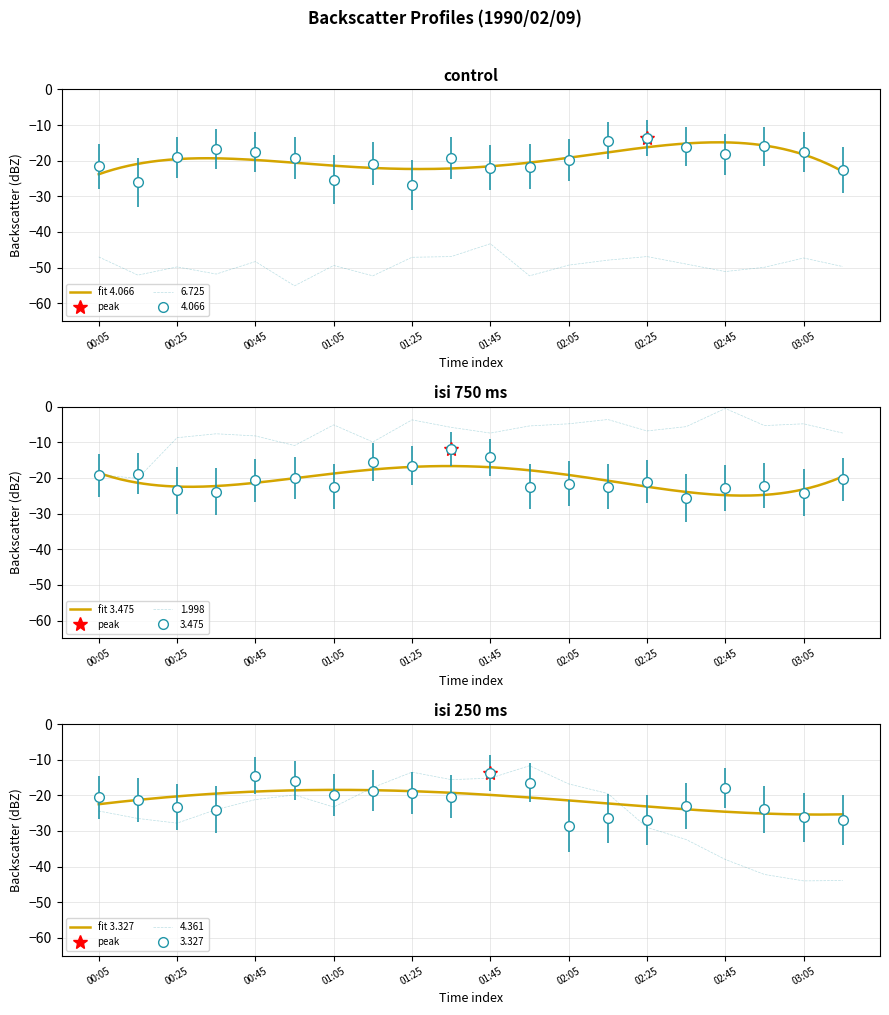

Between 00:35 and 01:05, which series saw the biggest shift?

4.066